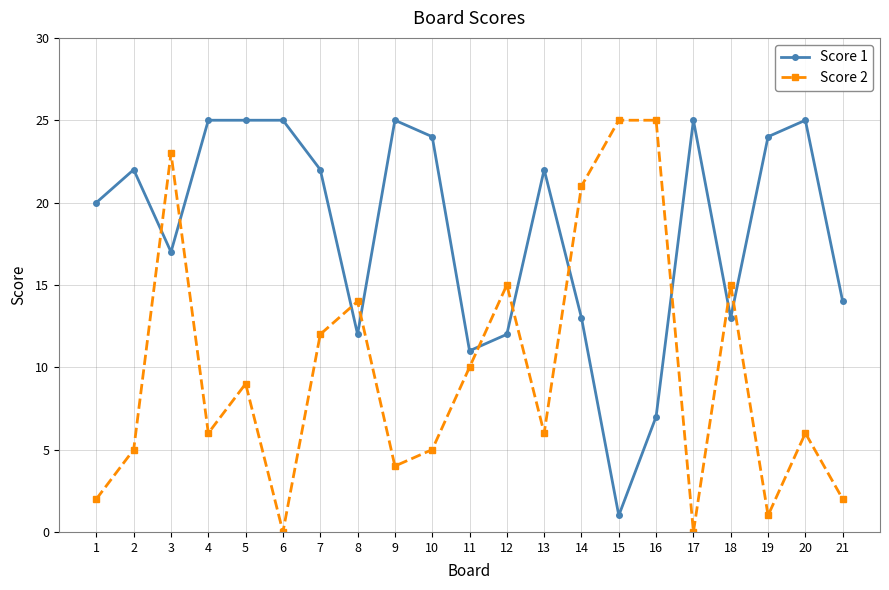

Reading left to right, what are all the values shown in this chart?

Score 1: 20	22	17	25	25	25	22	12	25	24	11	12	22	13	1	7	25	13	24	25	14
Score 2: 2	5	23	6	9	0	12	14	4	5	10	15	6	21	25	25	0	15	1	6	2